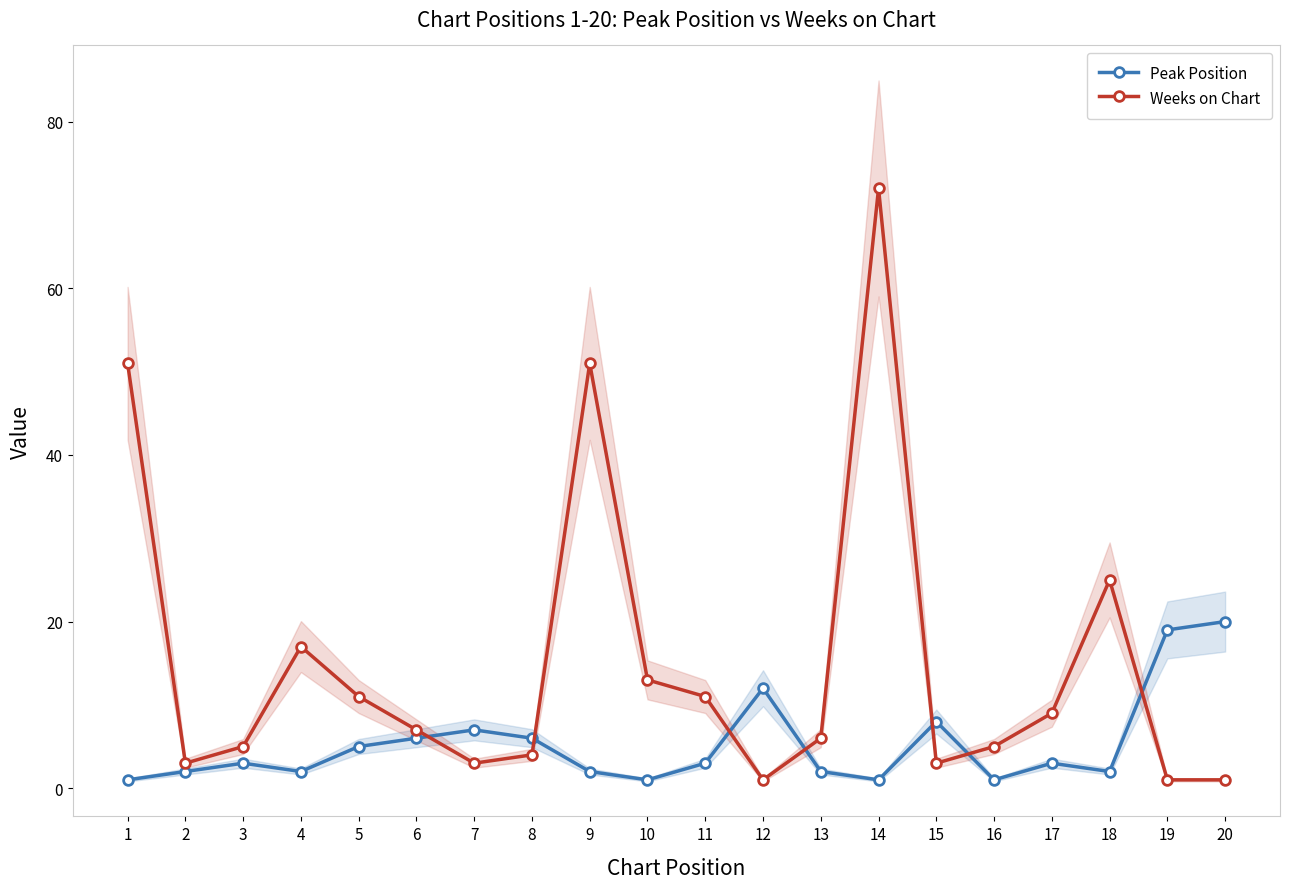

What is the total value across all series at 17?

12